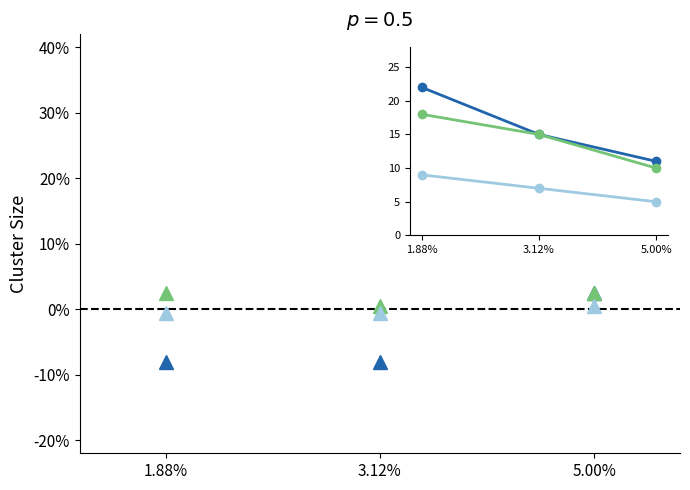

Between 5.00% and 3.12%, which is larger?

5.00%